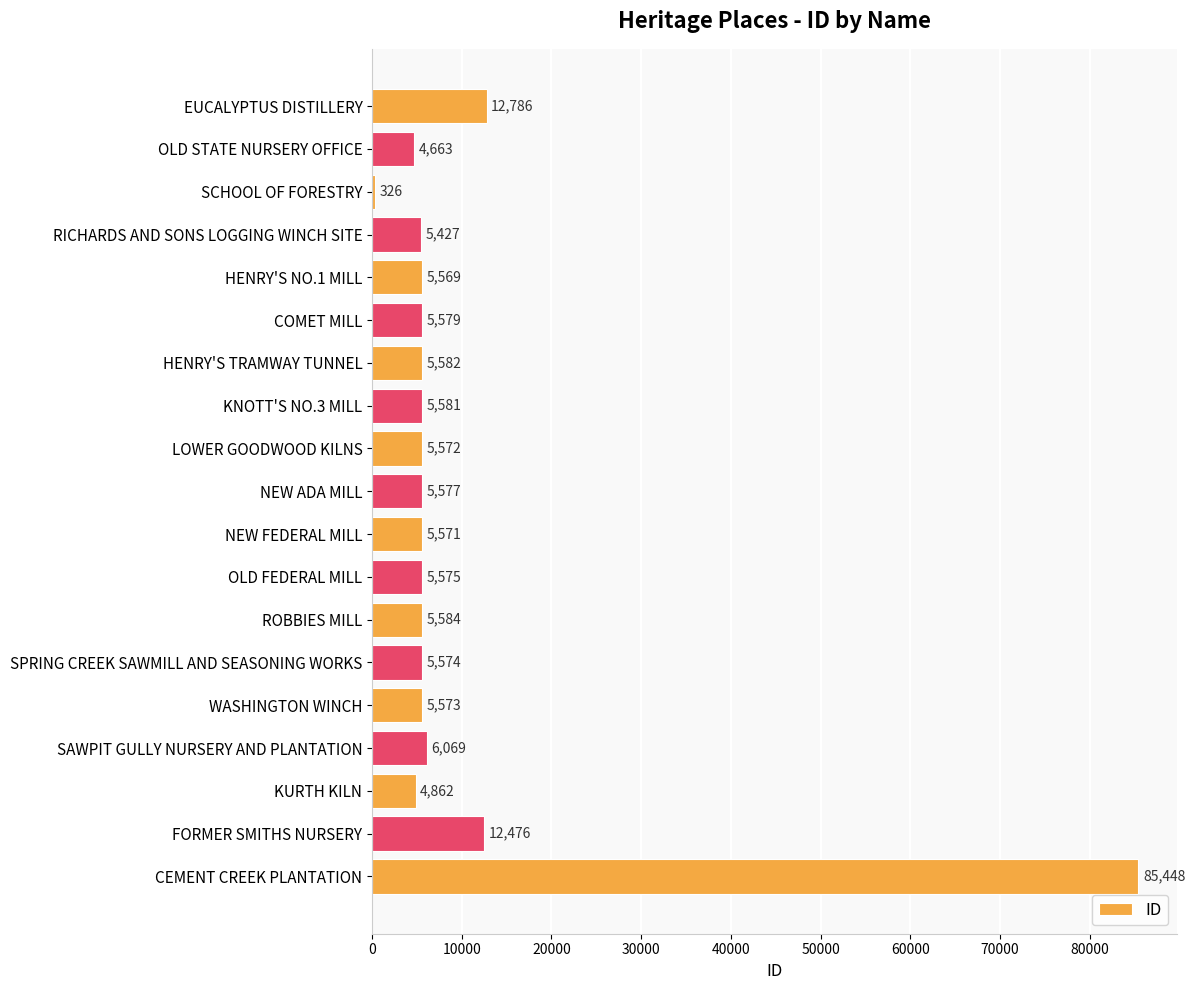

What is the value of the 9th bar from the top?

5572